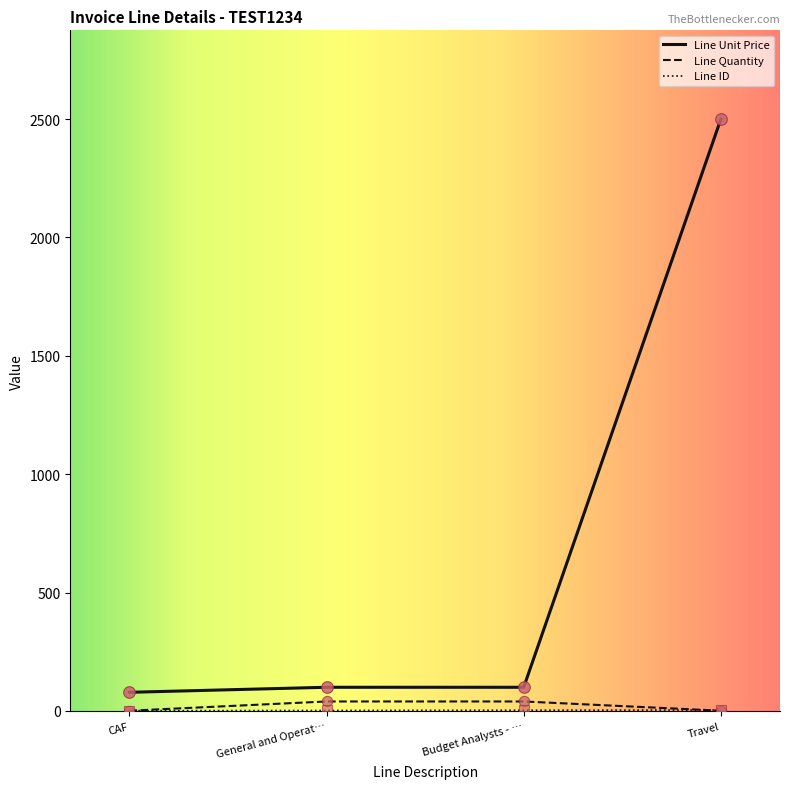

True or false: Line Unit Price has a value of 2500.0 at Travel.

True